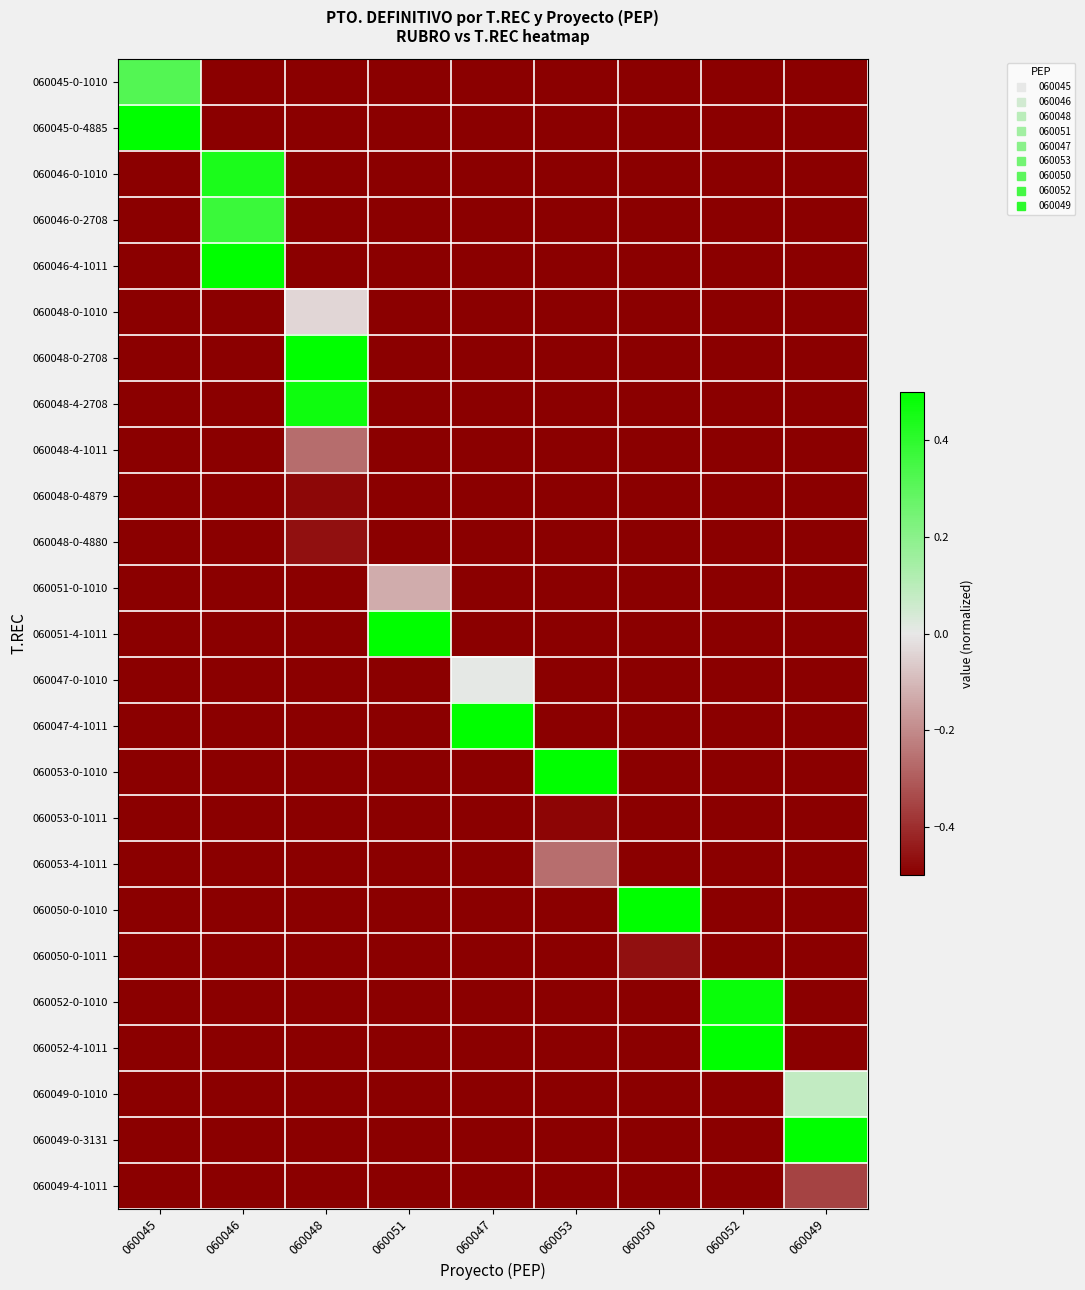

What is the maximum value shown in the chart?

0.5